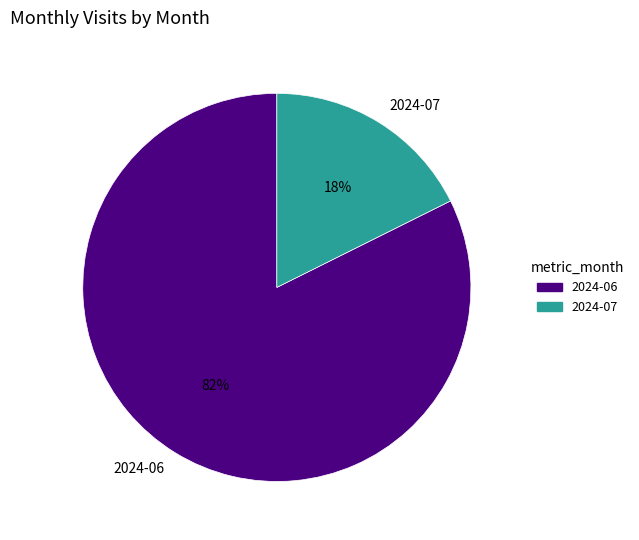

Is there any slice that represents more than half of the pie?

Yes